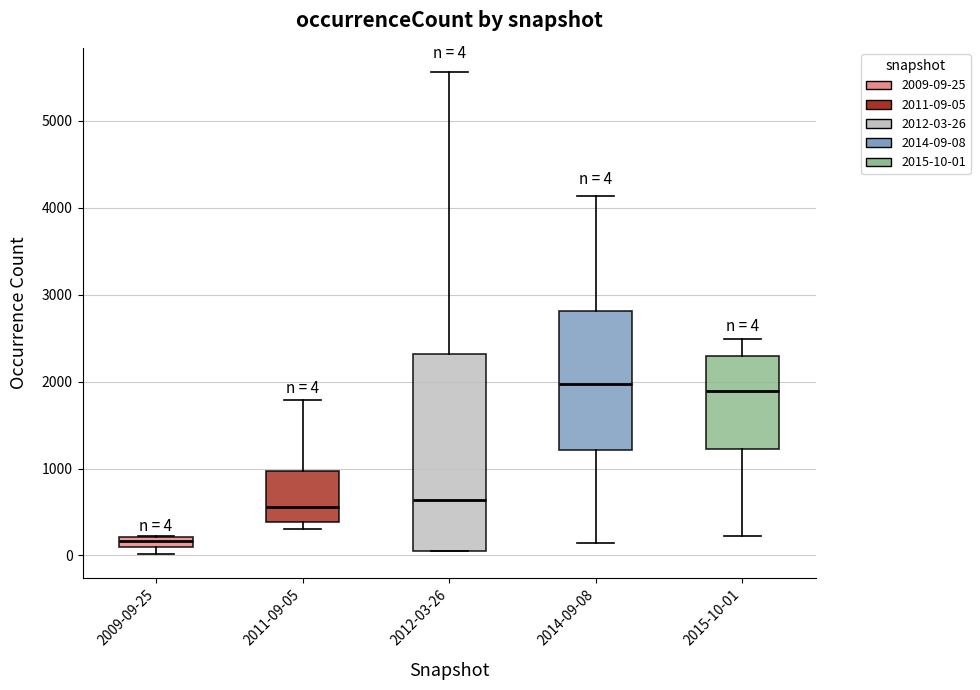

Which box is the tallest, from its lower edge to its upper edge?

2012-03-26